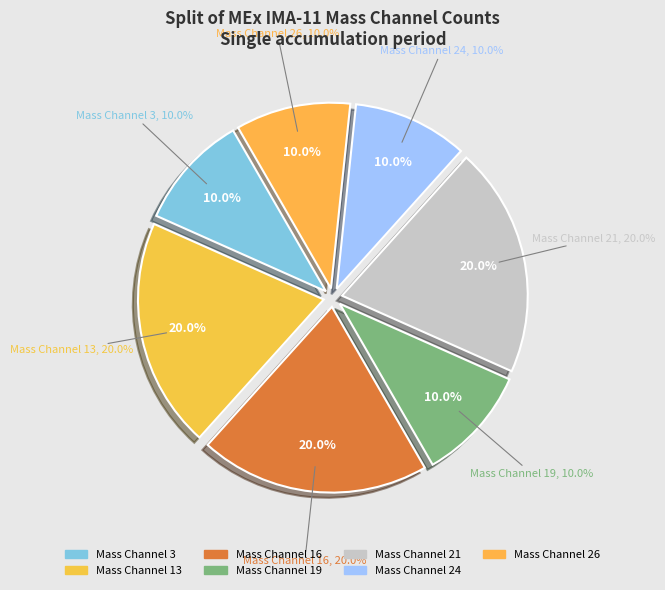

To the nearest percent, what percentage of the pie is Mass Channel 24?

10%